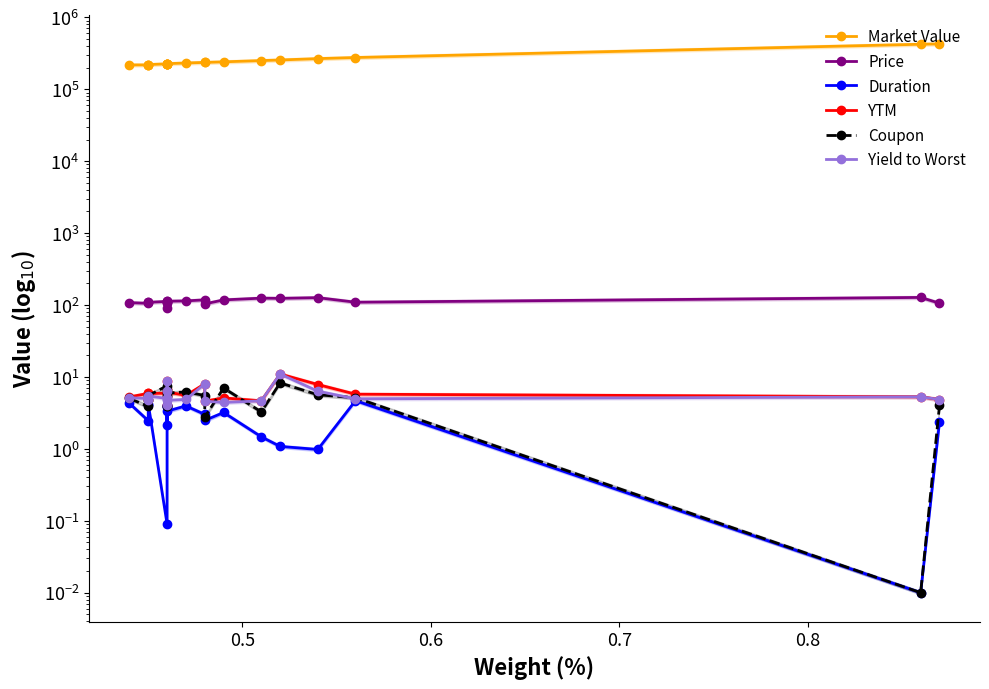

List the series in order of their peak value, lowest first.

Duration, Coupon, YTM, Yield to Worst, Price, Market Value